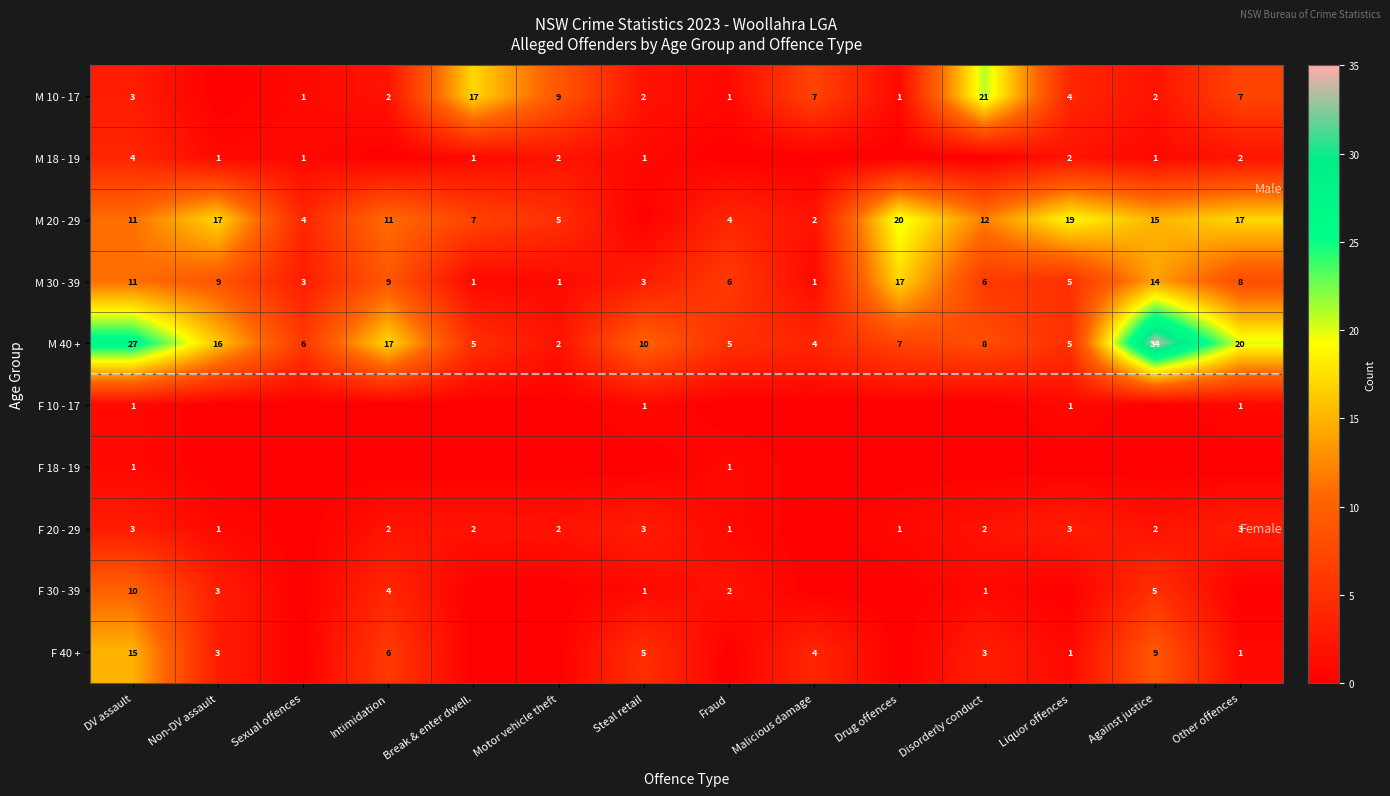

How many categories are shown in the chart?

14